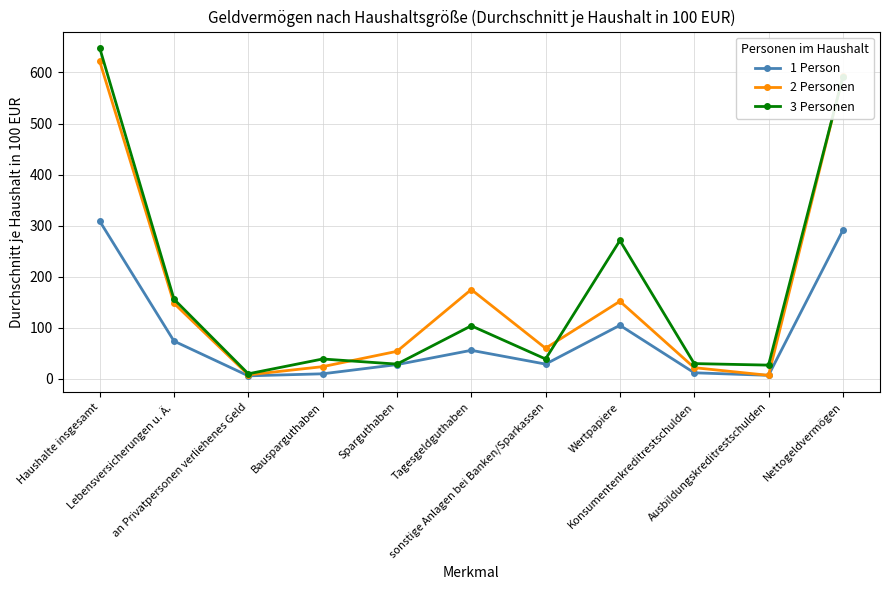

How many categories are shown in the chart?

11